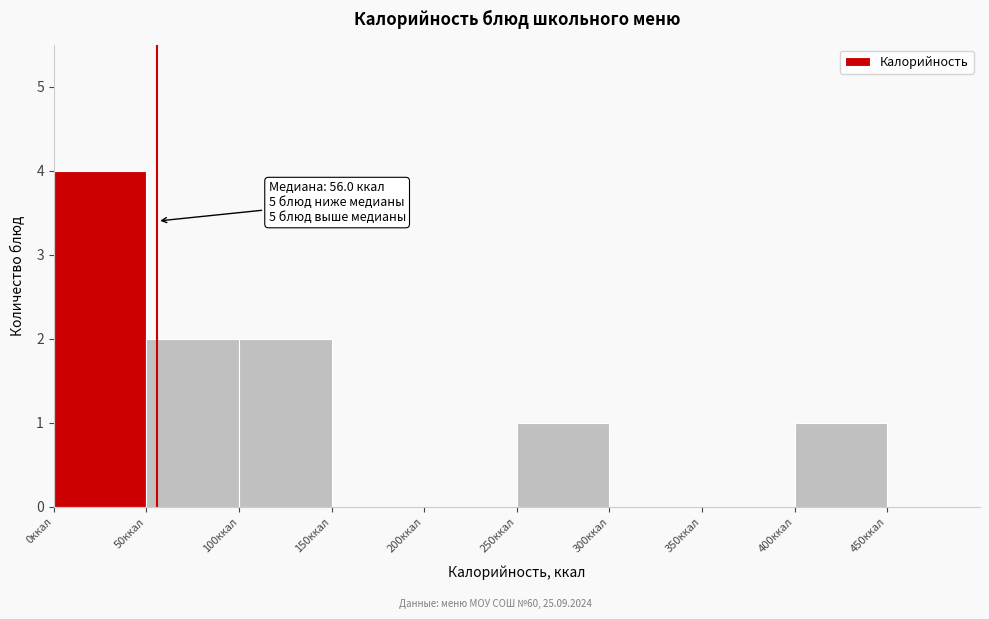

Which range on the x-axis has the tallest bar?

0 to 50